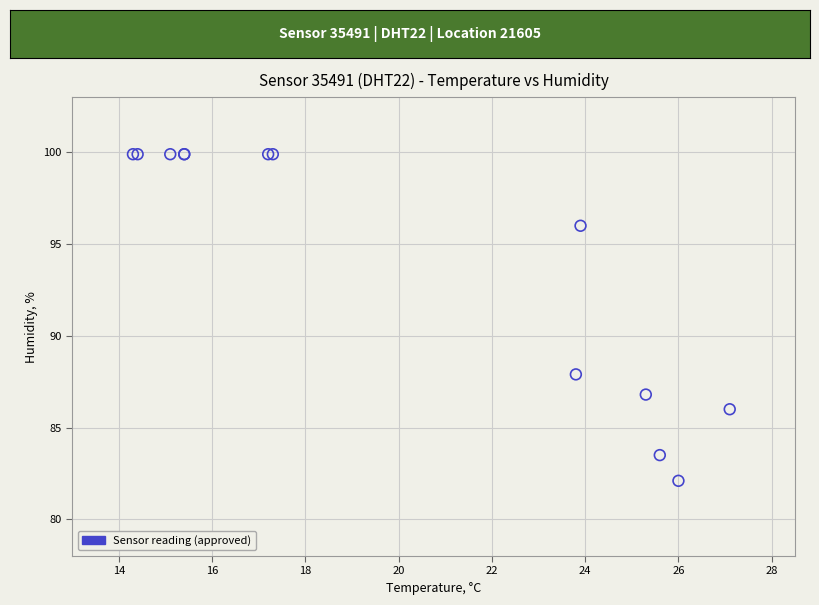

What Y value in the scatter plot is closest to 91?

87.9